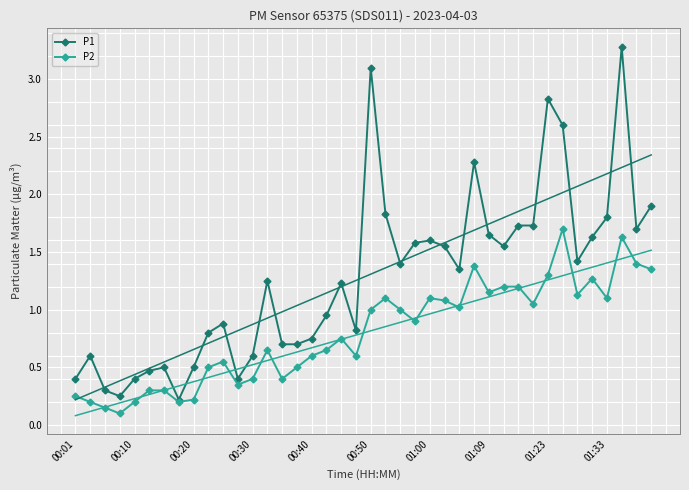

True or false: P2 has more than 1 interior local peaks.

True